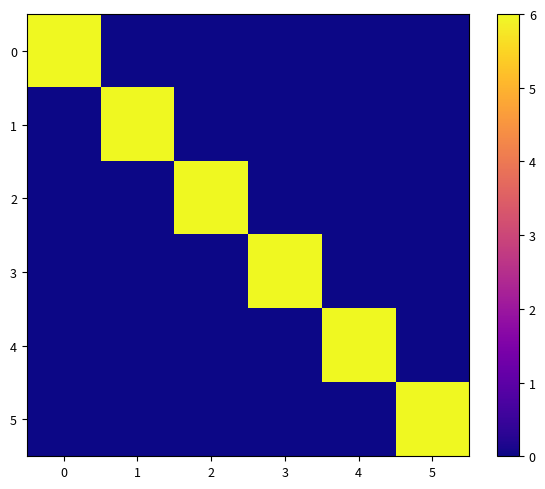

At which category does the chart reach its minimum across all series?

1